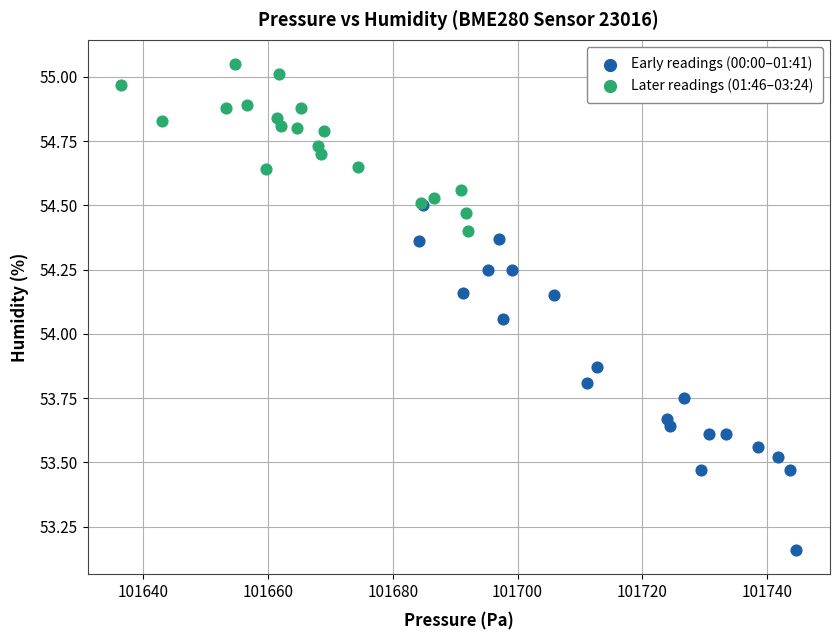

What are all the series names shown in the legend?

Early readings (00:00–01:41), Later readings (01:46–03:24)